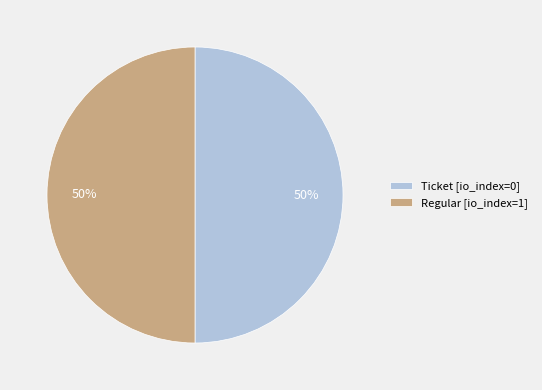

Approximately how many times larger is the value at Ticket [io_index=0] compared to Regular [io_index=1]?

1.0